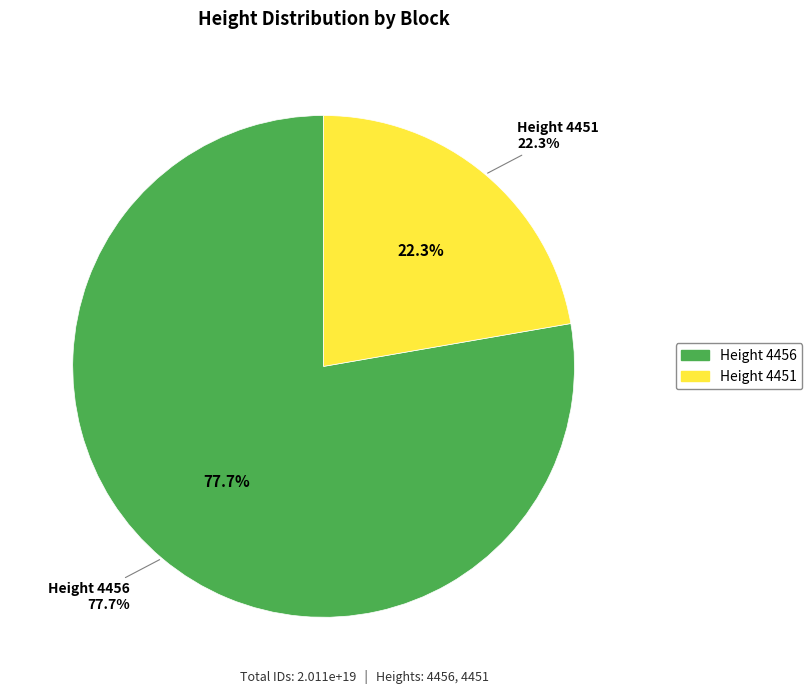

How many segments does this pie chart have?

2